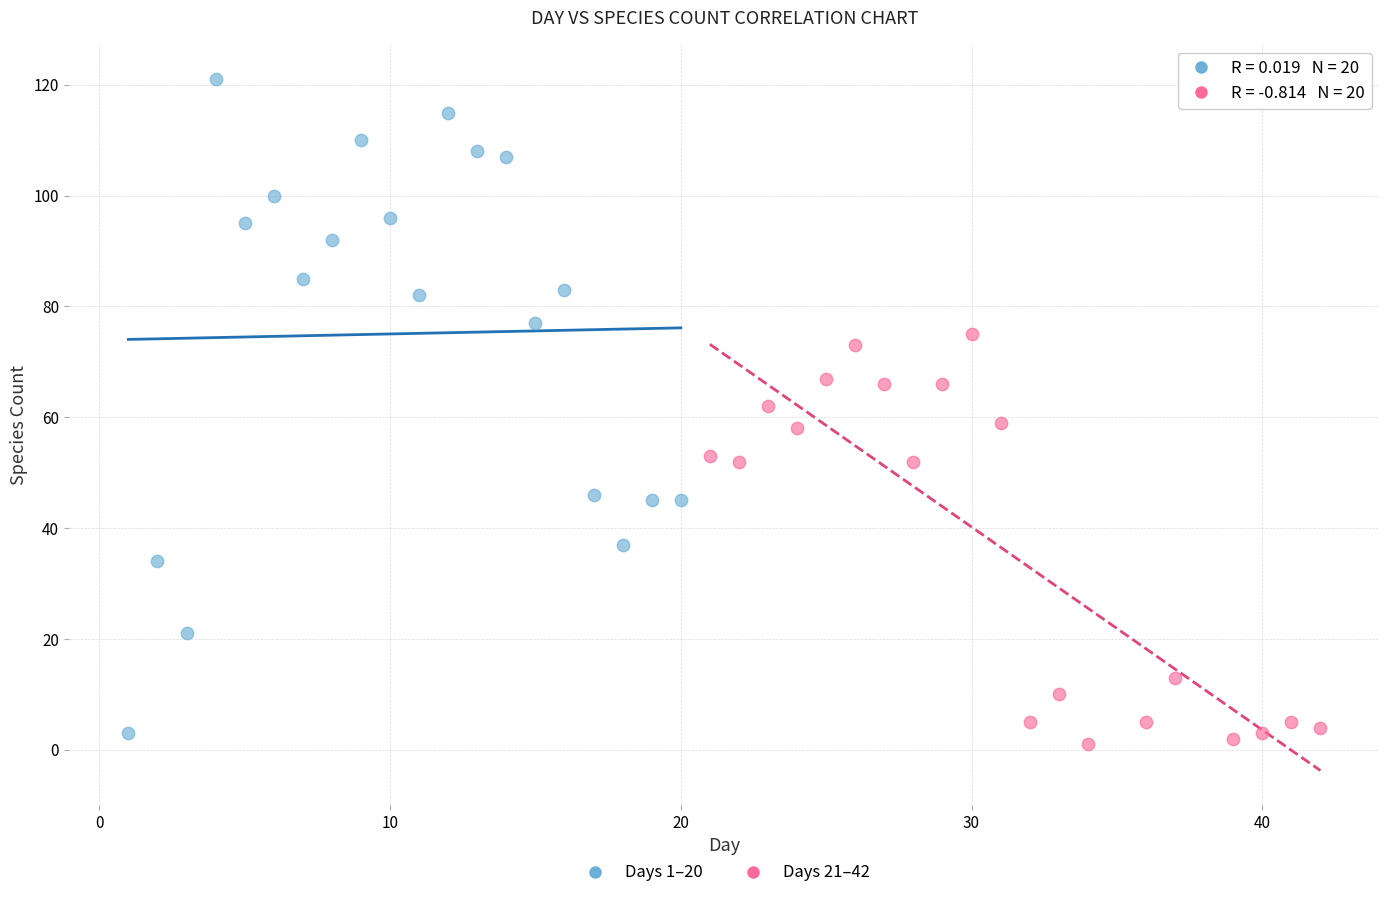

Which series has the widest spread of Y values?

Days 1–20